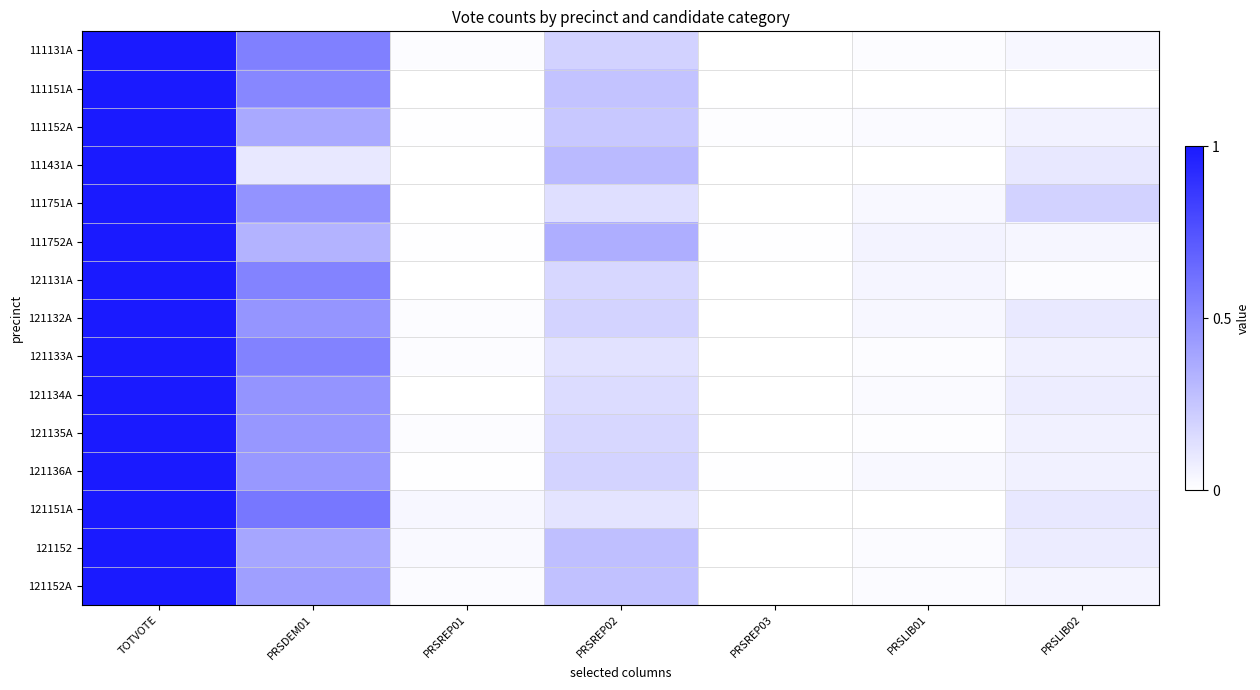

What is the maximum value shown in the chart?

1.0